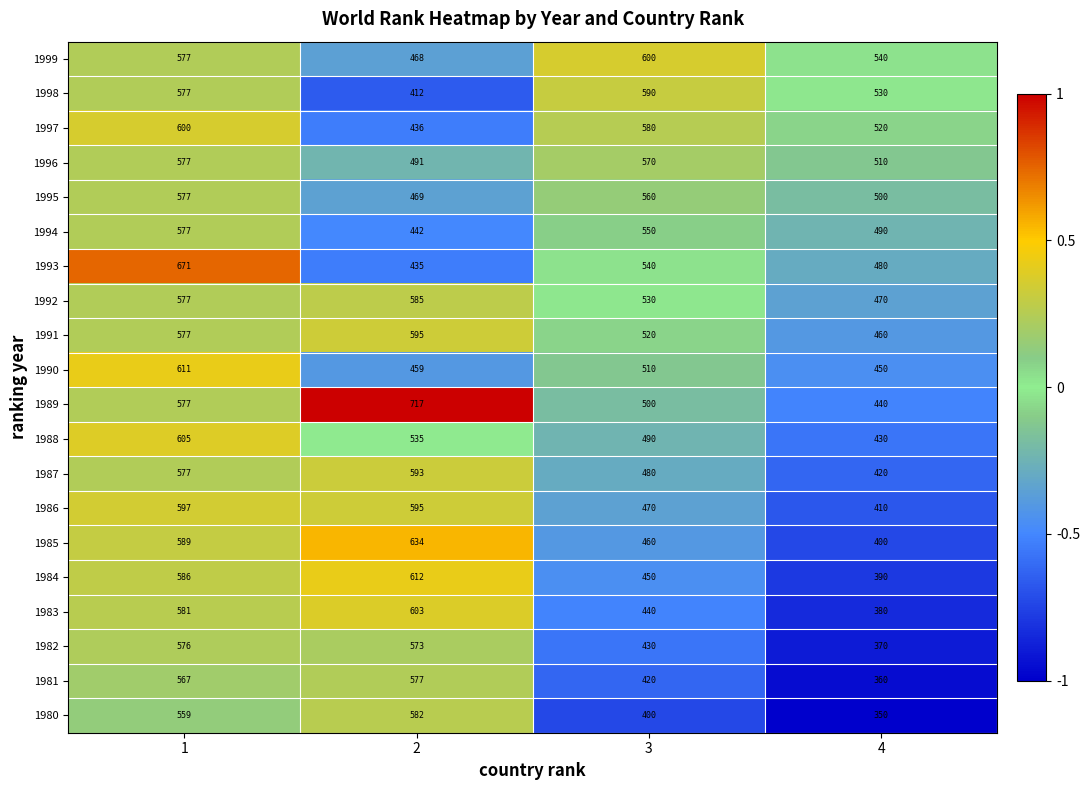

At which category does the chart reach its minimum across all series?

4